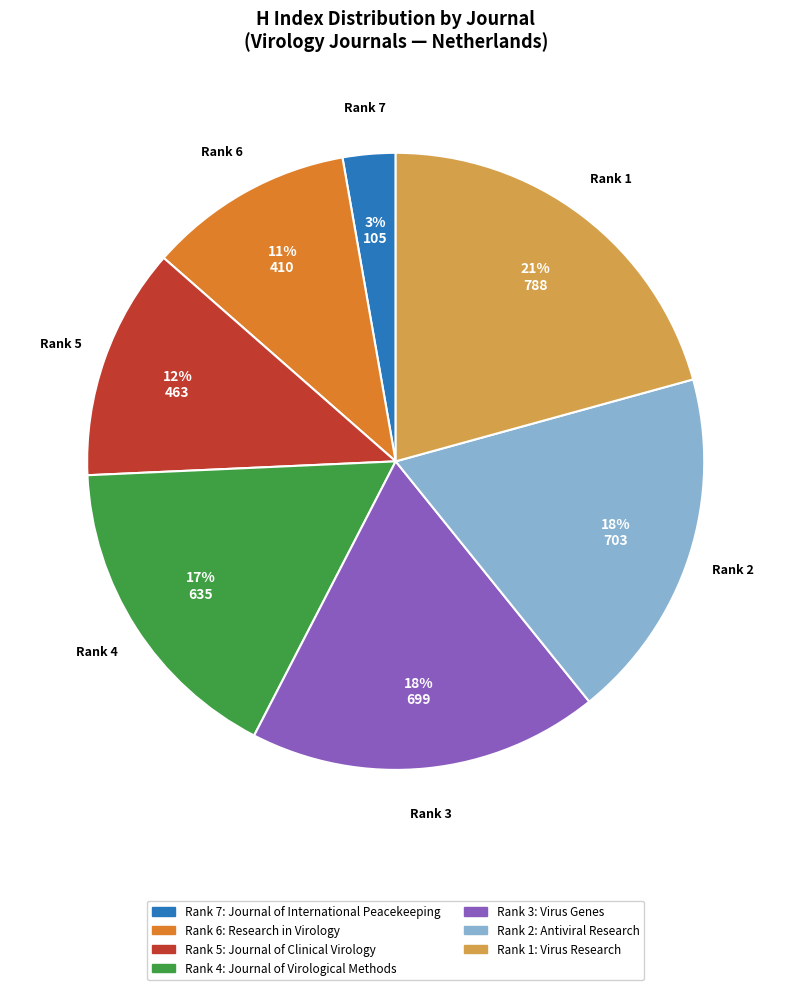

Is there a majority slice in this chart?

No